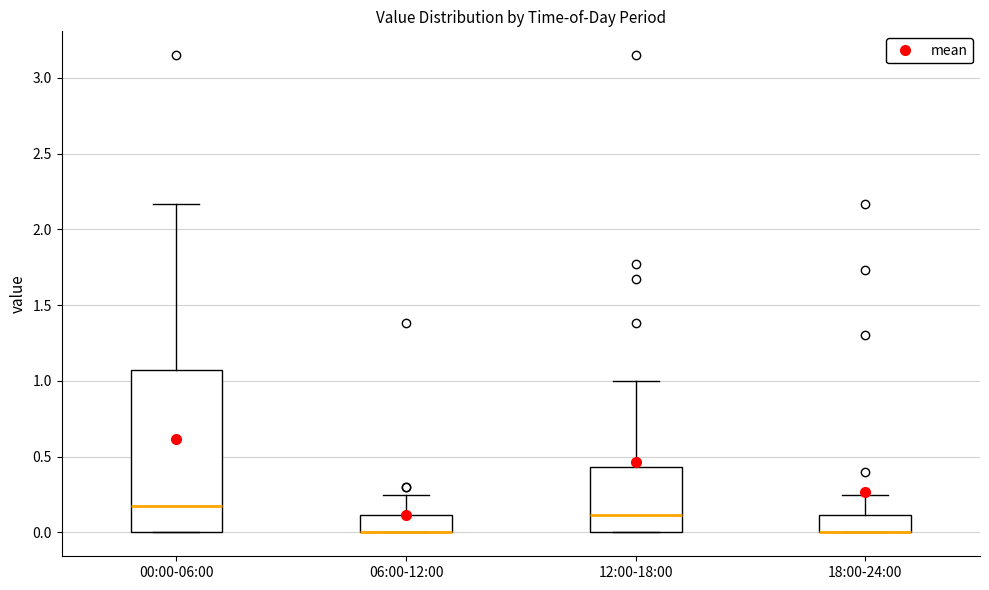

Reading left to right, read every box against the y-axis: the position of its median line, the range the box covers, and the ends of its whiskers. The values are not printed on the chart, so give them approximately, as read against the axis.

00:00-06:00: median 0.20, box 0.00 to 1.10, whiskers 0.00 to 2.15
06:00-12:00: median 0.00 (drawn on the box's lower edge), box 0.00 to 0.10, whiskers 0.00 to 0.25
12:00-18:00: median 0.10, box 0.00 to 0.45, whiskers 0.00 to 1.00
18:00-24:00: median 0.00 (drawn on the box's lower edge), box 0.00 to 0.10, whiskers 0.00 to 0.25